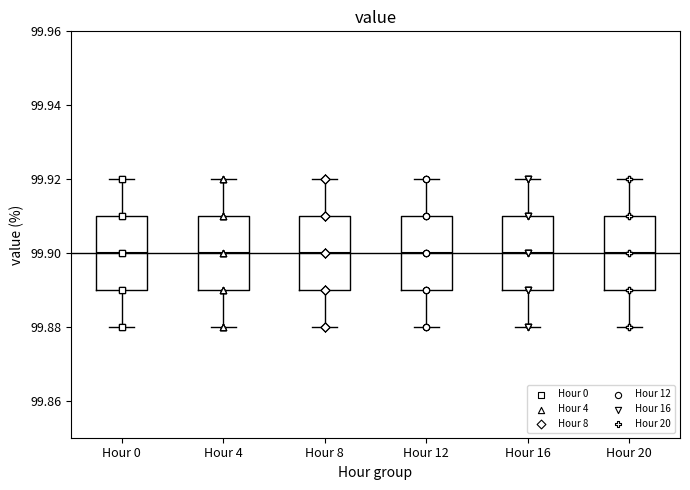

Reading left to right, read every box against the y-axis: the position of its median line, the range the box covers, and the ends of its whiskers. The values are not printed on the chart, so give them approximately, as read against the axis.

Hour 0: median 99.90, box 99.89 to 99.91, whiskers 99.88 to 99.92
Hour 4: median 99.90, box 99.89 to 99.91, whiskers 99.88 to 99.92
Hour 8: median 99.90, box 99.89 to 99.91, whiskers 99.88 to 99.92
Hour 12: median 99.90, box 99.89 to 99.91, whiskers 99.88 to 99.92
Hour 16: median 99.90, box 99.89 to 99.91, whiskers 99.88 to 99.92
Hour 20: median 99.90, box 99.89 to 99.91, whiskers 99.88 to 99.92